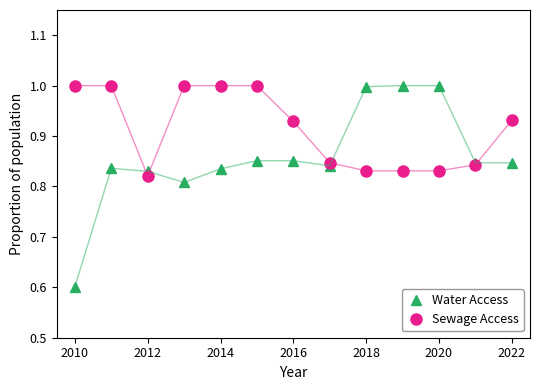

What is the smallest value displayed?

0.6